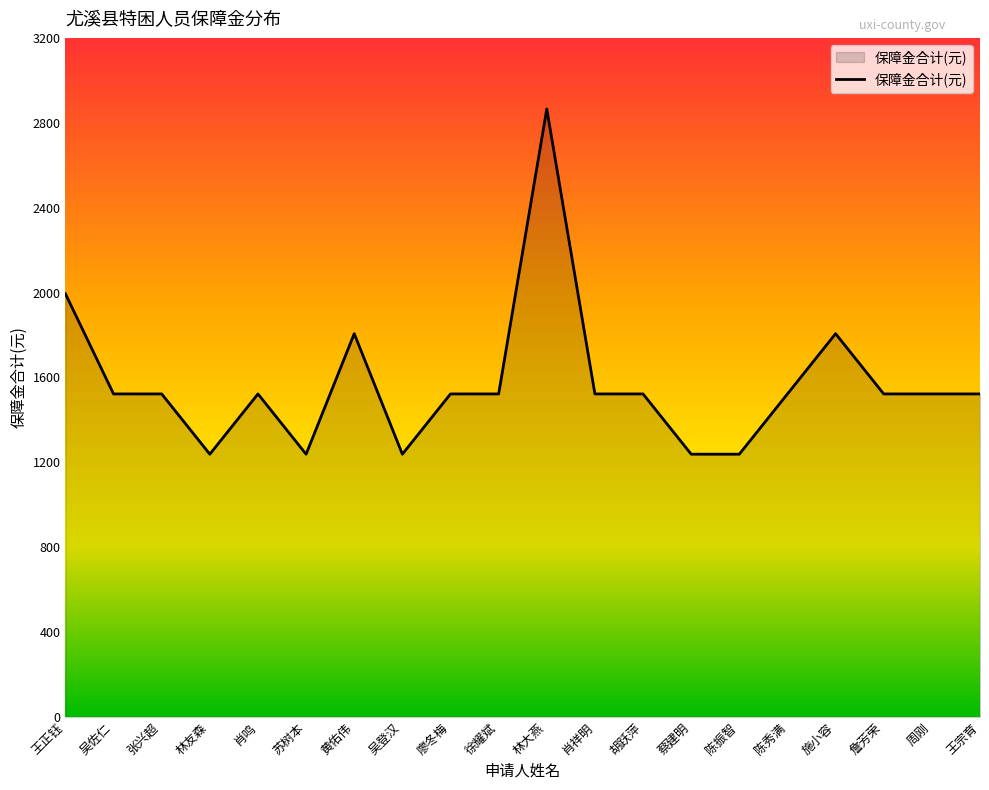

Is it true that the value at 陈振智 is 1842?

False